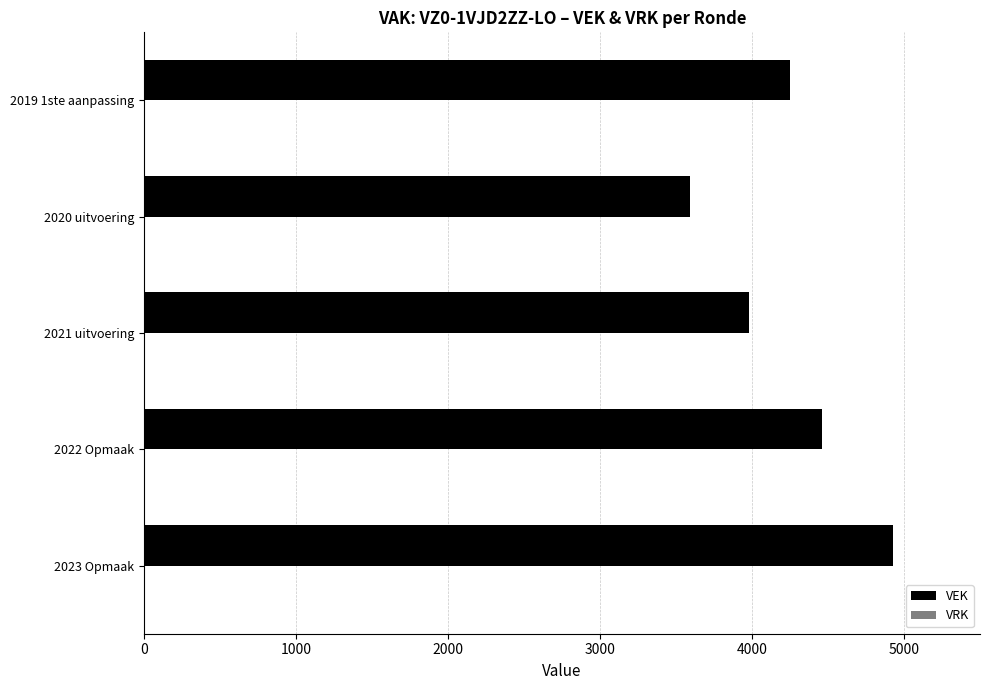

How many bars are there in total?

5